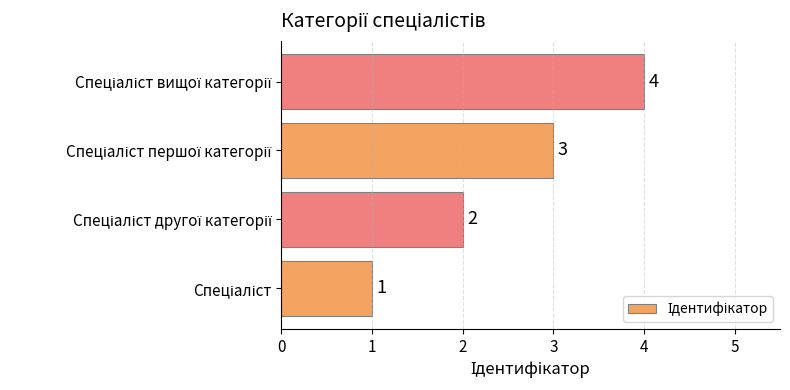

How many values are below 3?

2